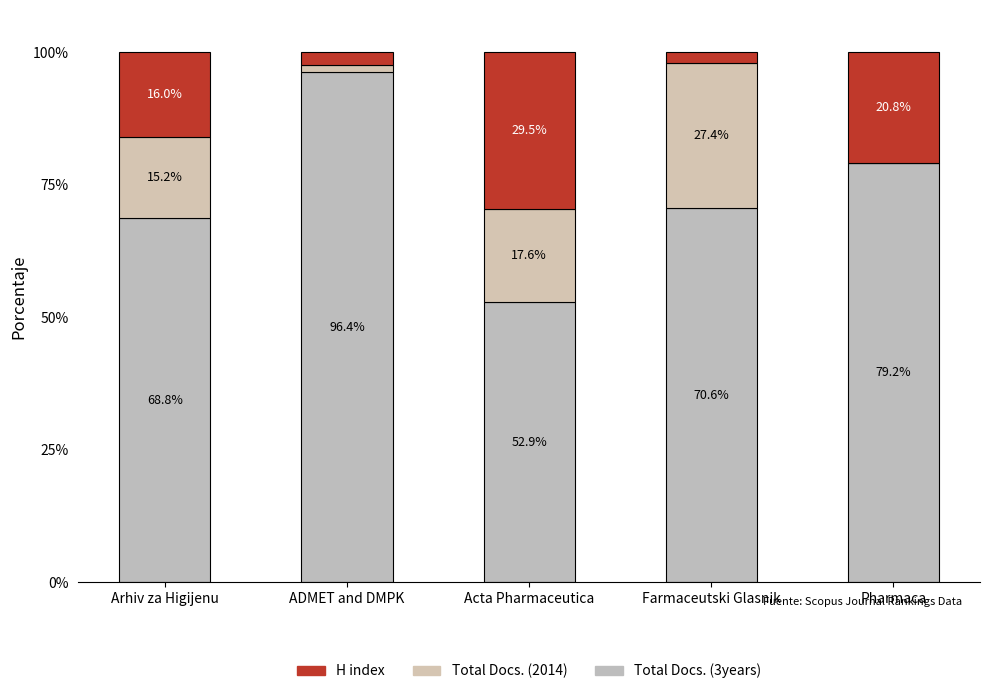

How many data points in Total Docs. (3years) are above 70?

3